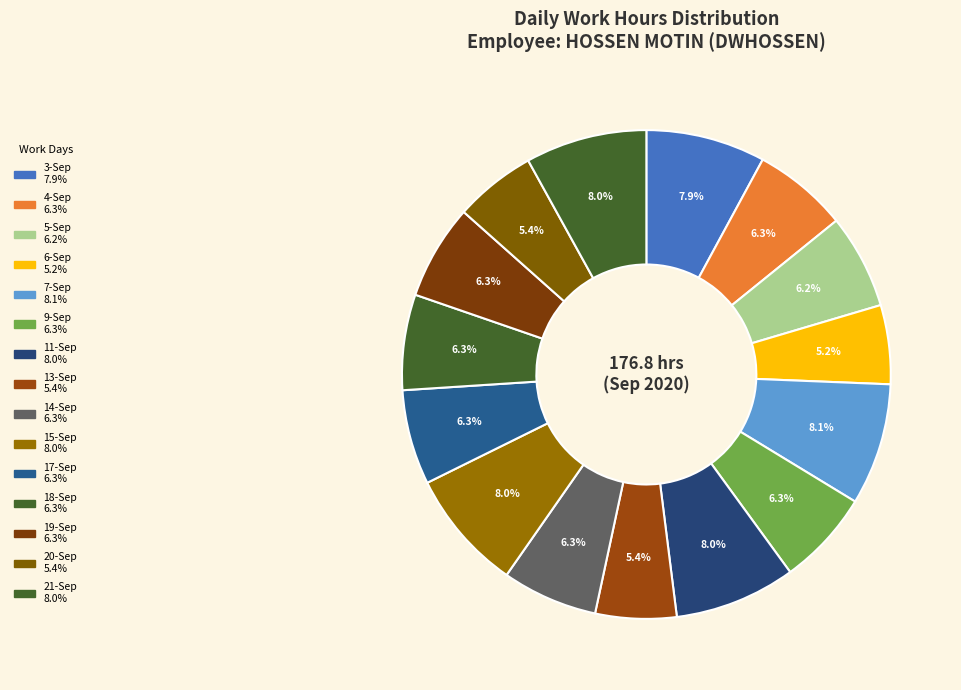

How many slices are in this pie chart?

15